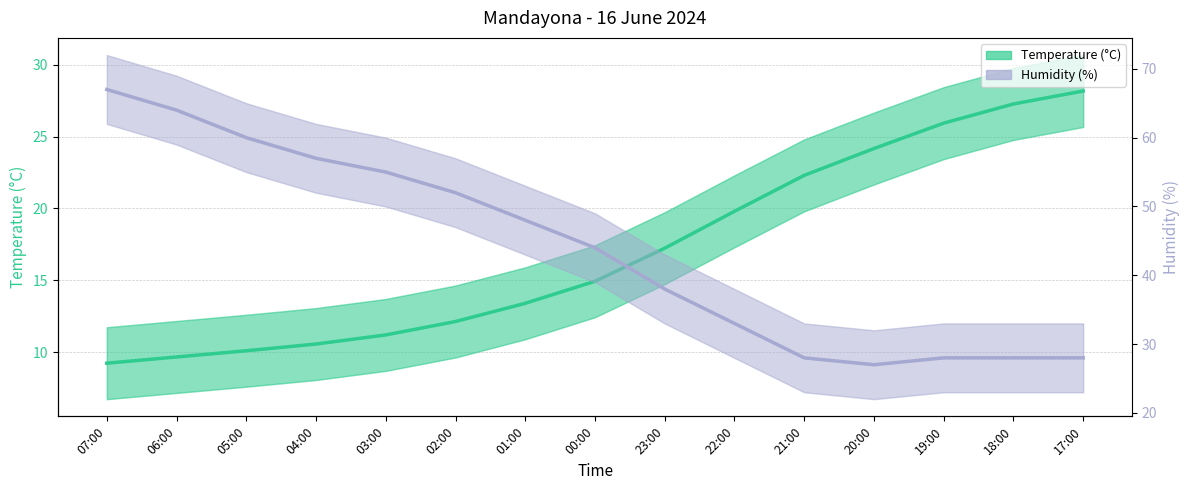

How many values in the Humidity (%) series exceed 44?

7